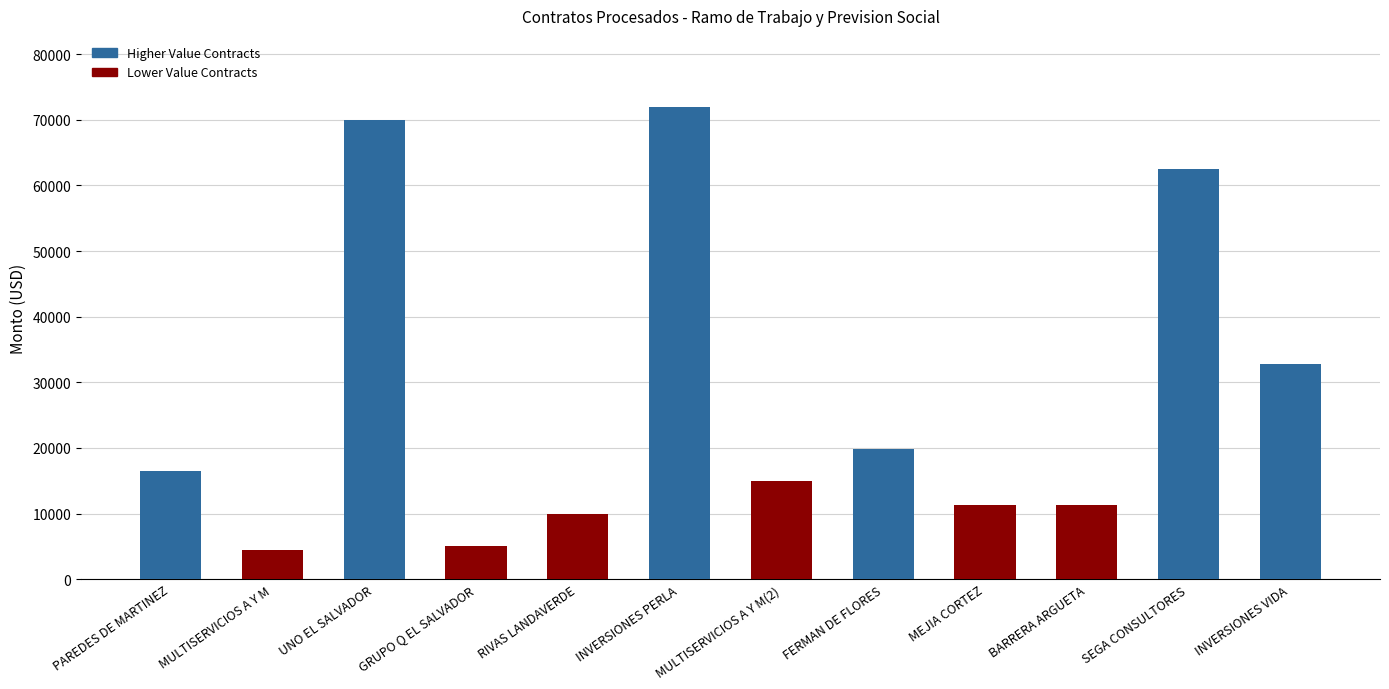

What is the change in value from UNO EL SALVADOR to INVERSIONES VIDA?

-37227.8